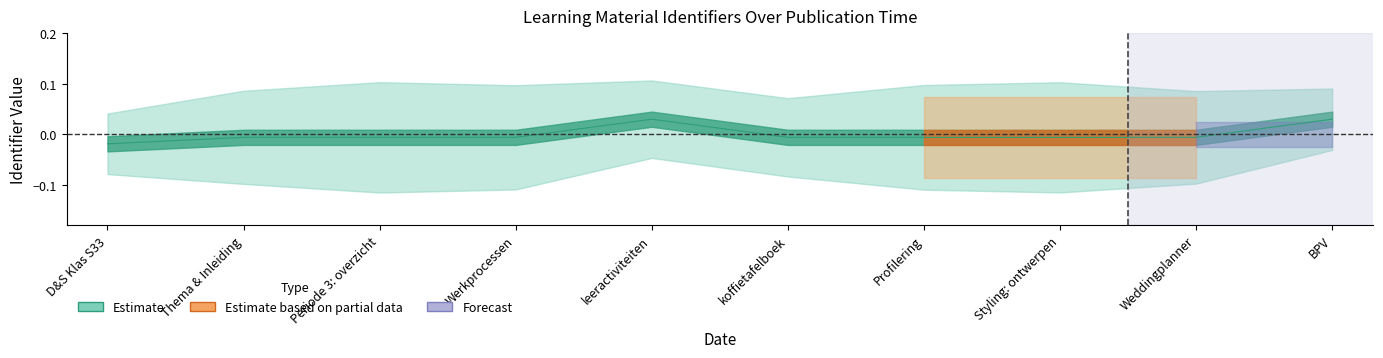

At which label does the data first exceed 0?

leeractiviteiten